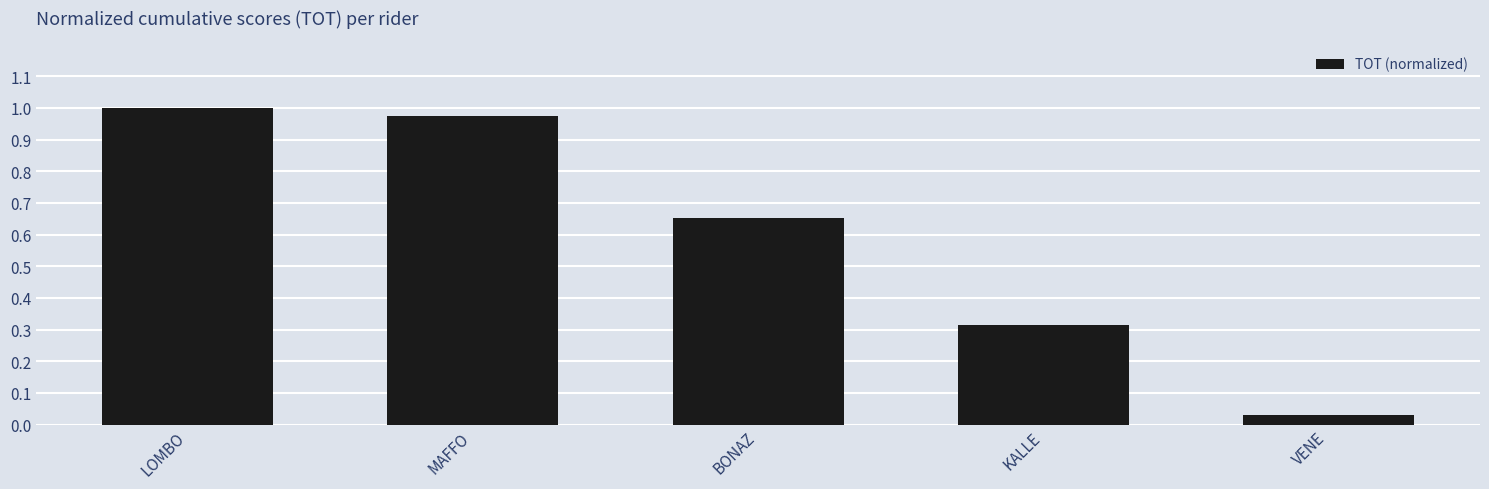

At which label is the value closest to 0?

VENE